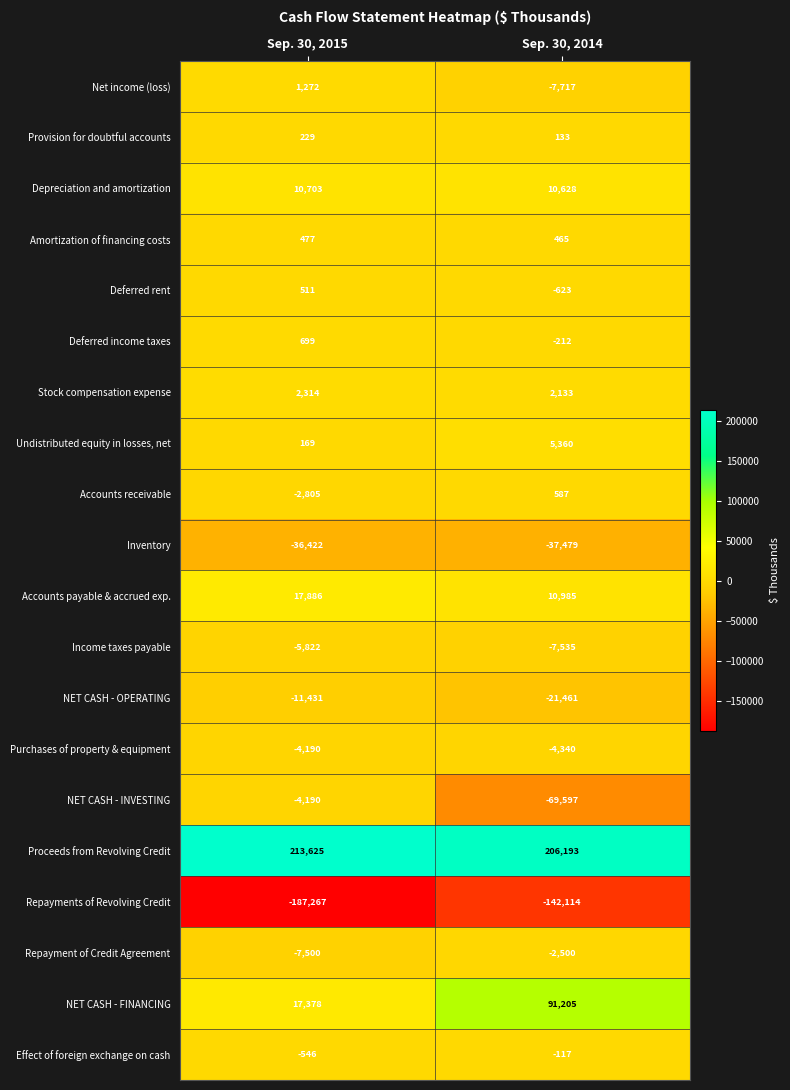

What is the difference between the highest and lowest values at Sep. 30, 2014?

348307